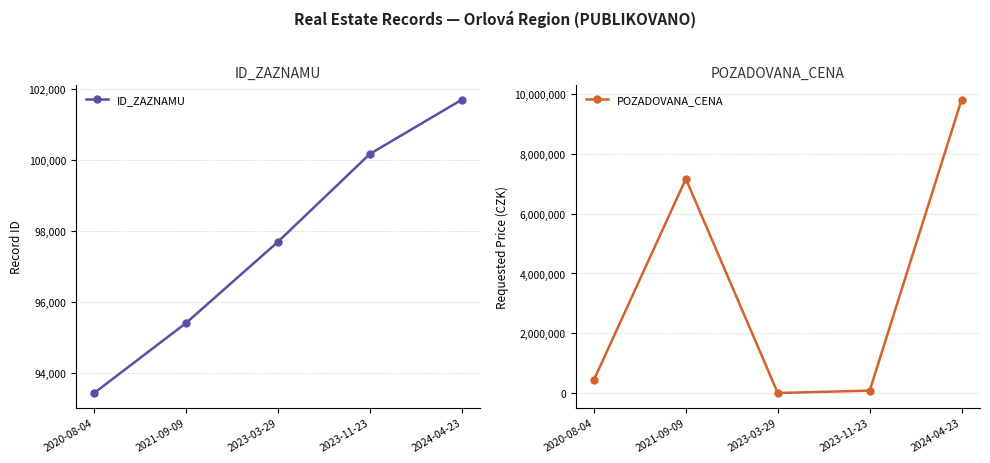

What is the difference between the maximum and minimum values in the POZADOVANA_CENA series?

9791000